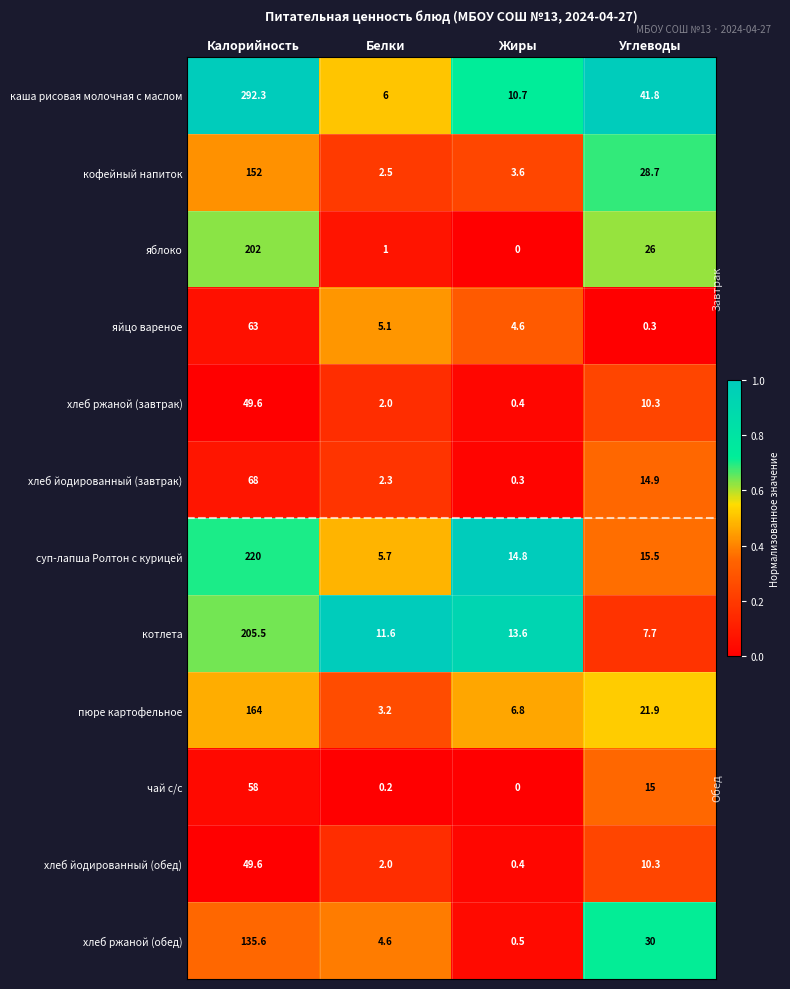

What is the lowest value of the пюре картофельное series?

3.2